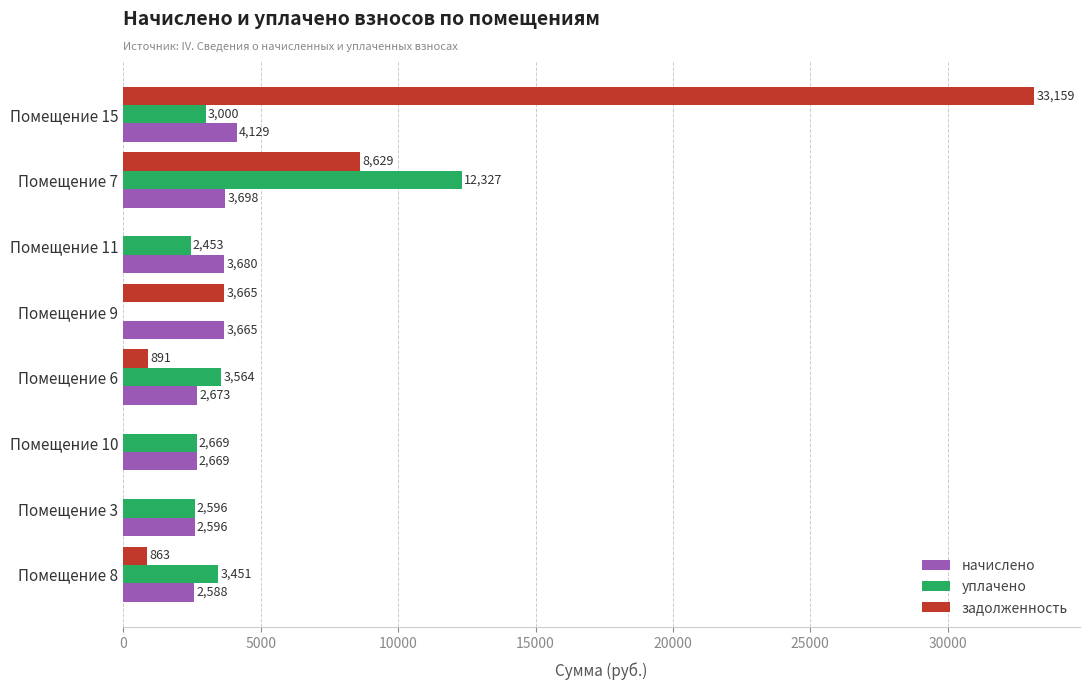

At which label is уплачено closest to 6163?

Помещение 6